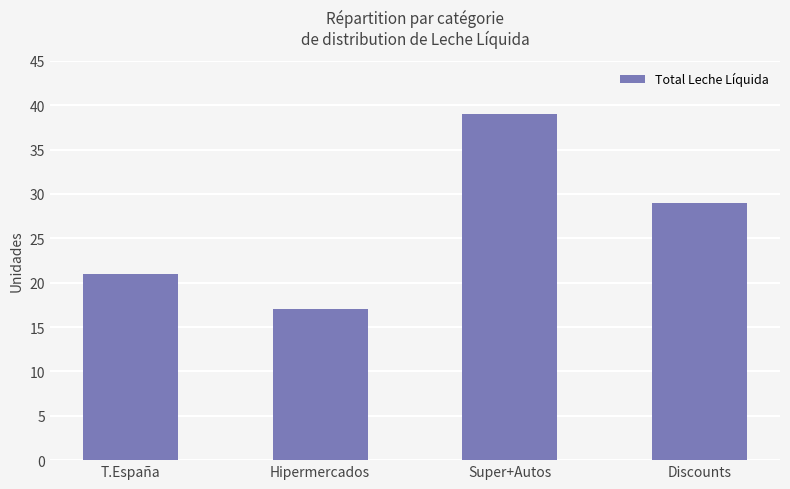

The value at Hipermercados is 17. True or false?

True